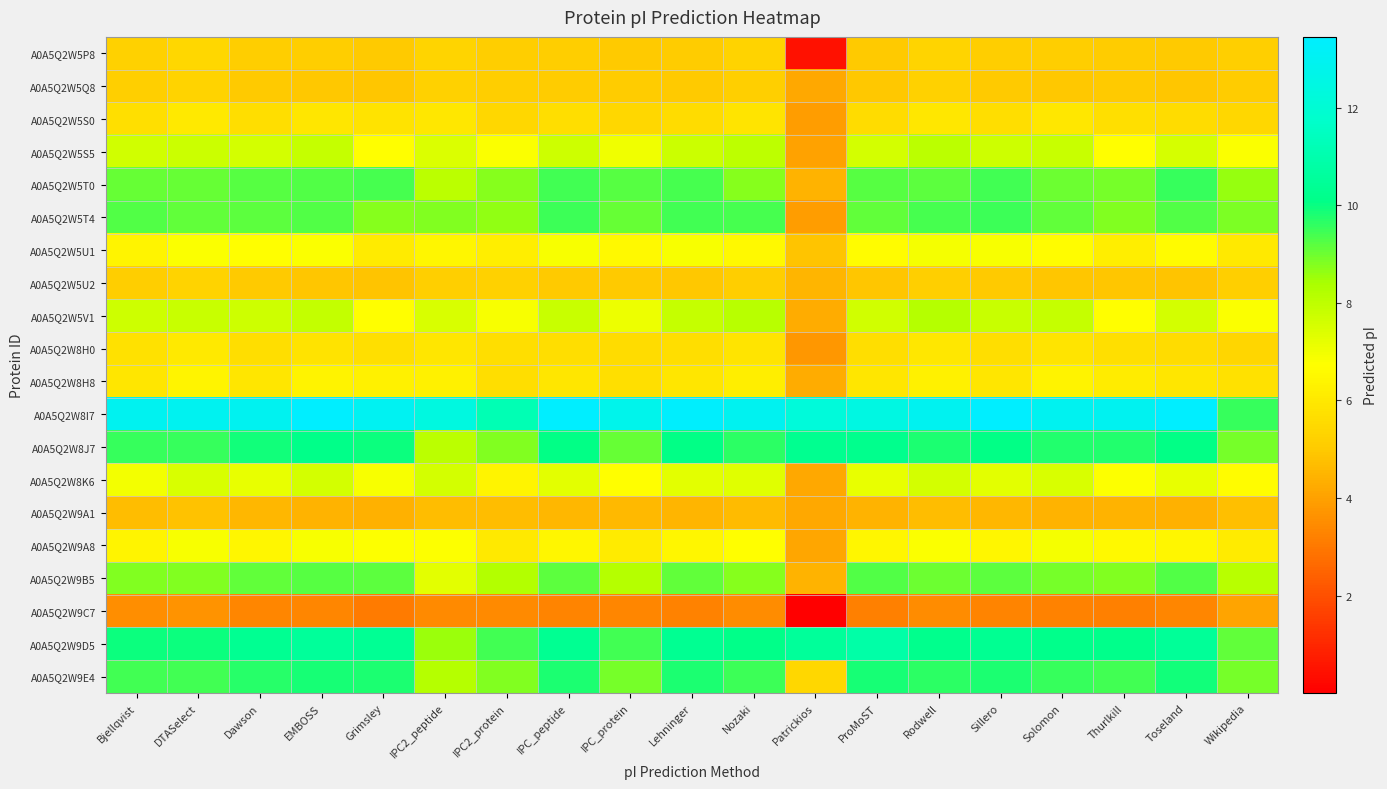

At how many categories does at least one series exceed 2?

19